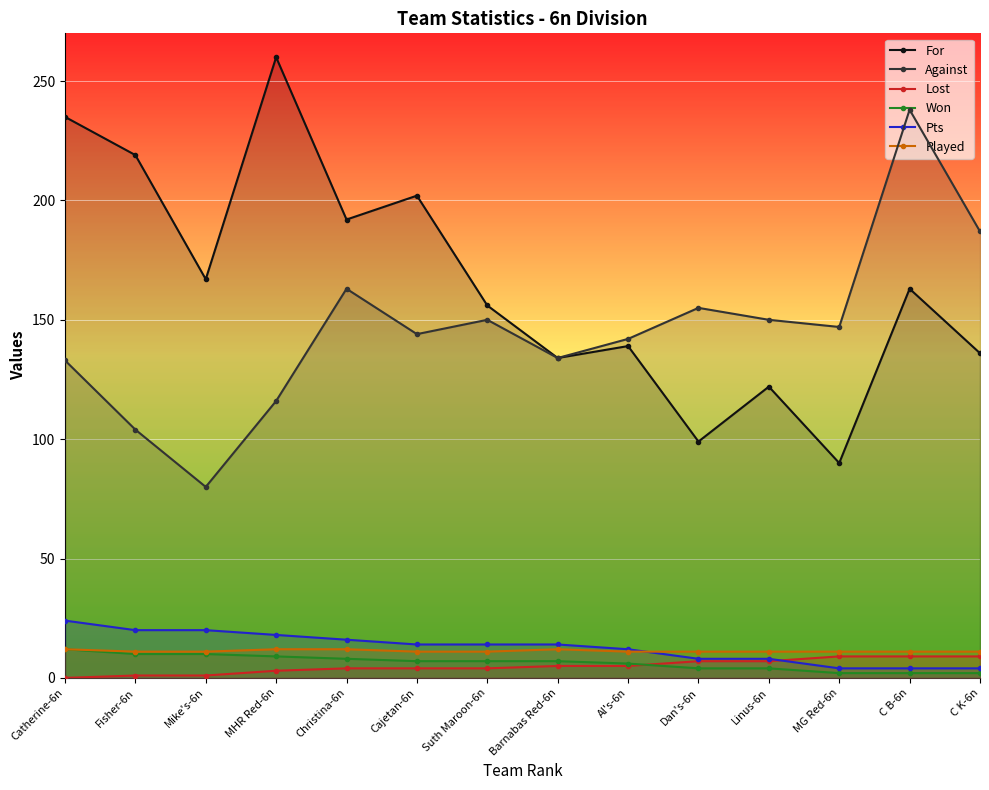

Reading left to right, what are all the values shown in this chart?

For: Catherine-6n=235	Fisher-6n=219	Mike's-6n=167	MHR Red-6n=260	Christina-6n=192	Cajetan-6n=202	Suth Maroon-6n=156	Barnabas Red-6n=134	Al's-6n=139	Dan's-6n=99	Linus-6n=122	MG Red-6n=90	C B-6n=163	C K-6n=136
Against: Catherine-6n=133	Fisher-6n=104	Mike's-6n=80	MHR Red-6n=116	Christina-6n=163	Cajetan-6n=144	Suth Maroon-6n=150	Barnabas Red-6n=134	Al's-6n=142	Dan's-6n=155	Linus-6n=150	MG Red-6n=147	C B-6n=238	C K-6n=187
Lost: Catherine-6n=0	Fisher-6n=1	Mike's-6n=1	MHR Red-6n=3	Christina-6n=4	Cajetan-6n=4	Suth Maroon-6n=4	Barnabas Red-6n=5	Al's-6n=5	Dan's-6n=7	Linus-6n=7	MG Red-6n=9	C B-6n=9	C K-6n=9
Won: Catherine-6n=12	Fisher-6n=10	Mike's-6n=10	MHR Red-6n=9	Christina-6n=8	Cajetan-6n=7	Suth Maroon-6n=7	Barnabas Red-6n=7	Al's-6n=6	Dan's-6n=4	Linus-6n=4	MG Red-6n=2	C B-6n=2	C K-6n=2
Pts: Catherine-6n=24	Fisher-6n=20	Mike's-6n=20	MHR Red-6n=18	Christina-6n=16	Cajetan-6n=14	Suth Maroon-6n=14	Barnabas Red-6n=14	Al's-6n=12	Dan's-6n=8	Linus-6n=8	MG Red-6n=4	C B-6n=4	C K-6n=4
Played: Catherine-6n=12	Fisher-6n=11	Mike's-6n=11	MHR Red-6n=12	Christina-6n=12	Cajetan-6n=11	Suth Maroon-6n=11	Barnabas Red-6n=12	Al's-6n=11	Dan's-6n=11	Linus-6n=11	MG Red-6n=11	C B-6n=11	C K-6n=11